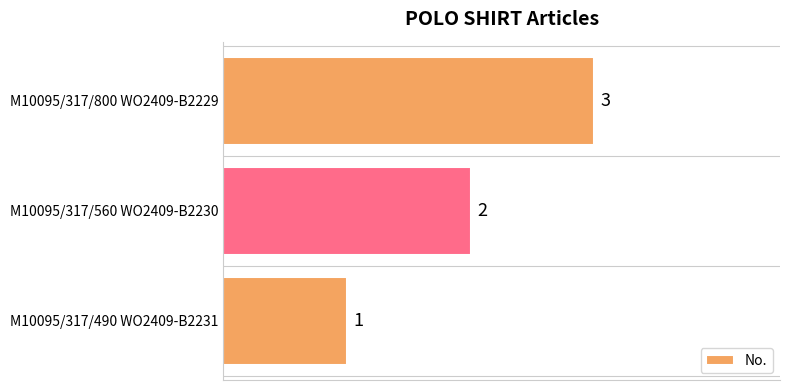

How many bars are there in total?

3